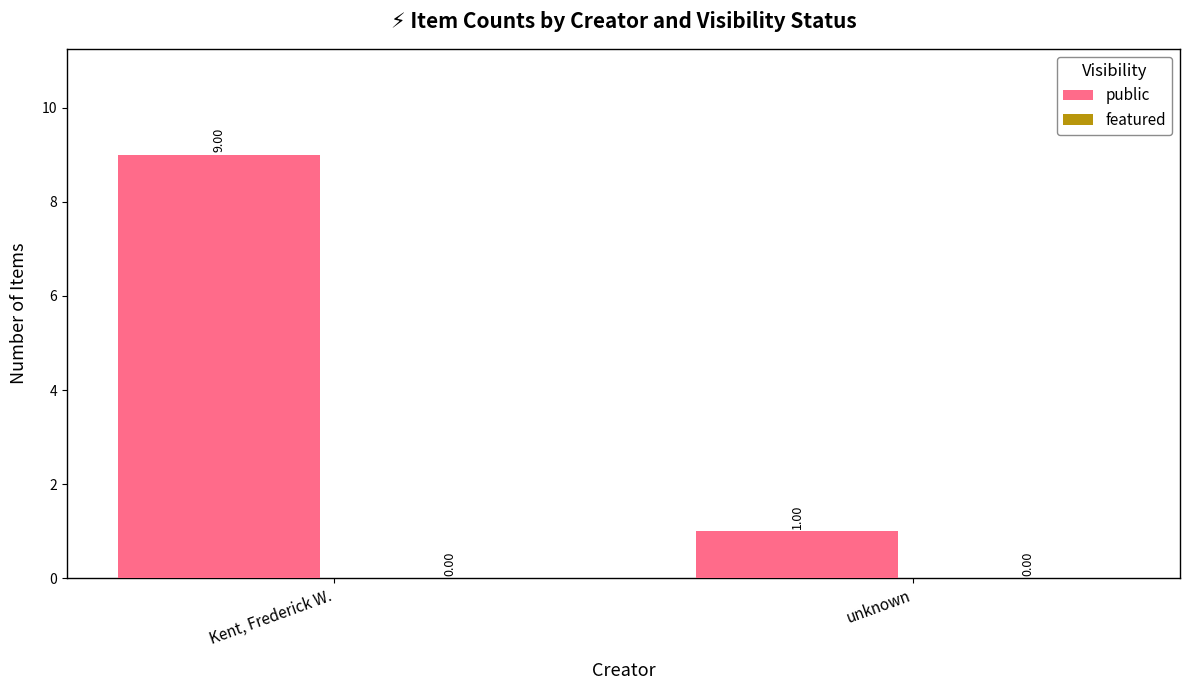

What is the average value?

5